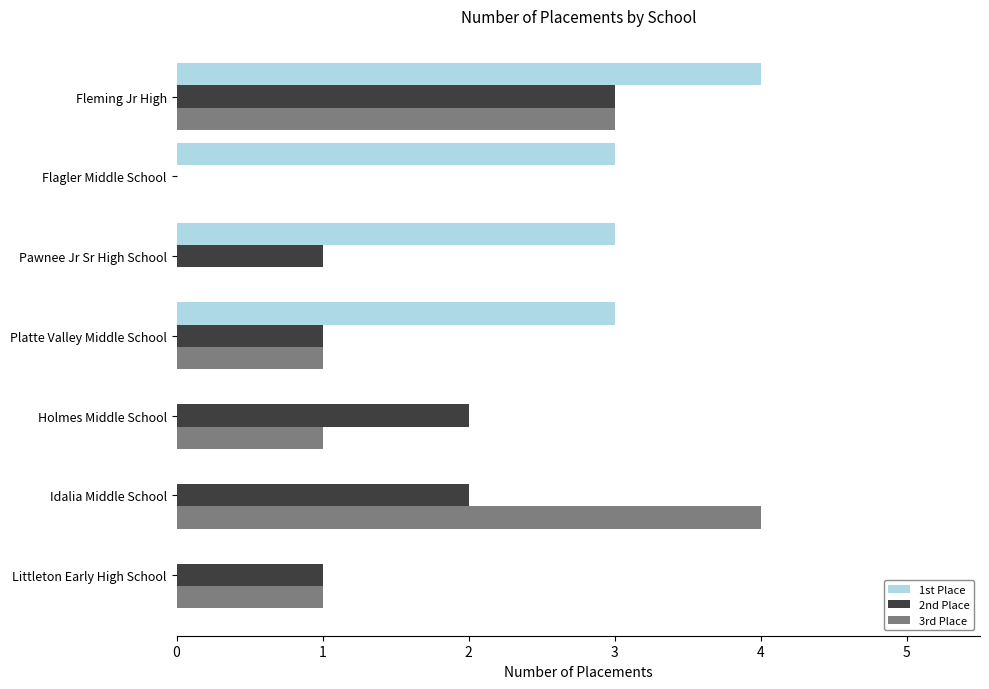

Is it true that 3rd Place equals 4 at Idalia Middle School?

True